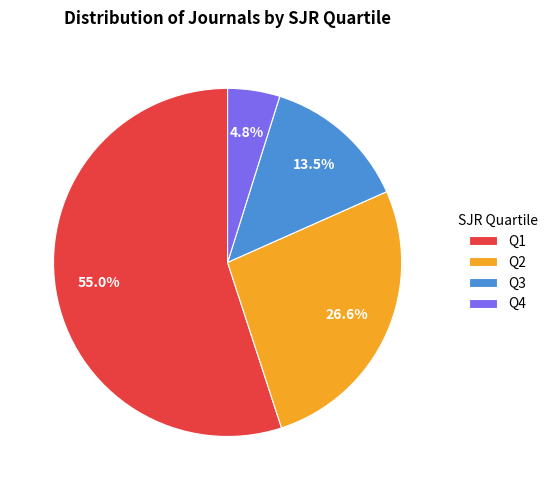

Does any single category account for the majority?

Yes